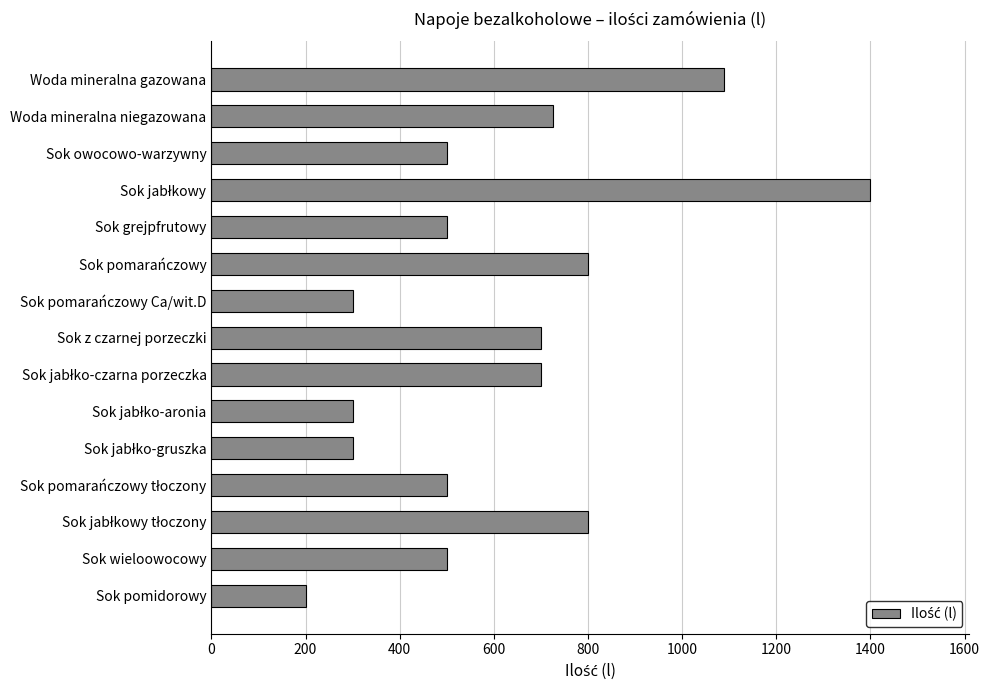

What is the minimum value shown in the chart?

200